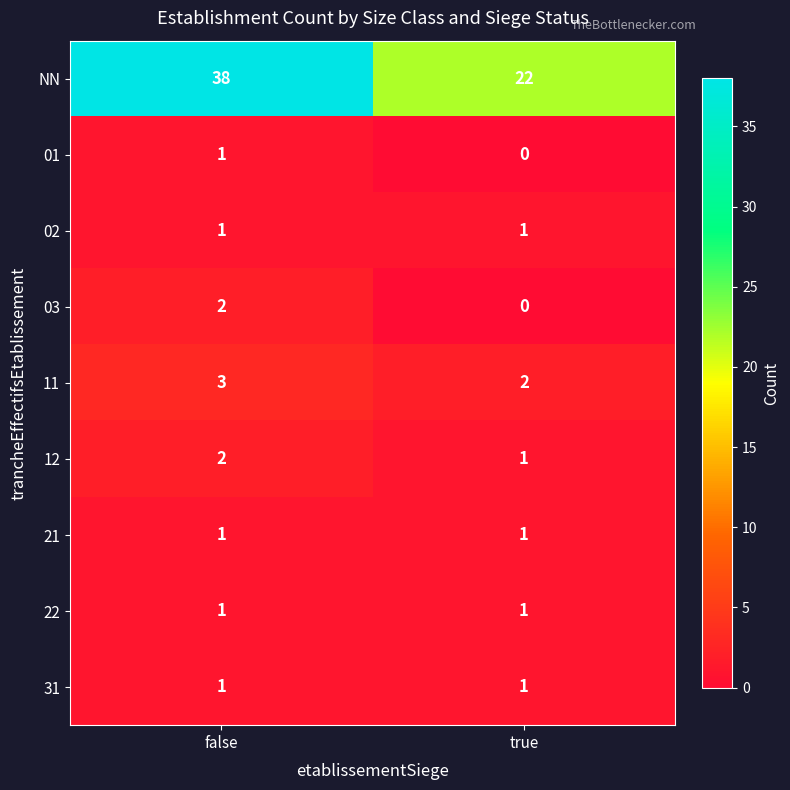

Reading right to left, list all the values displayed in this chart.

NN: true=22	false=38
01: true=0	false=1
02: true=1	false=1
03: true=0	false=2
11: true=2	false=3
12: true=1	false=2
21: true=1	false=1
22: true=1	false=1
31: true=1	false=1